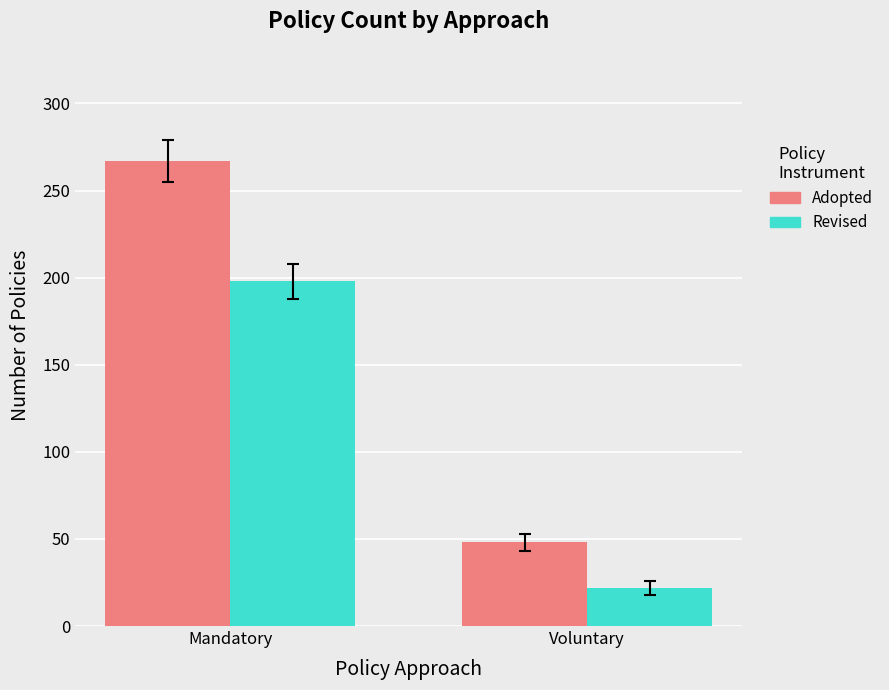

The value of Revised at Mandatory is 198. True or false?

True